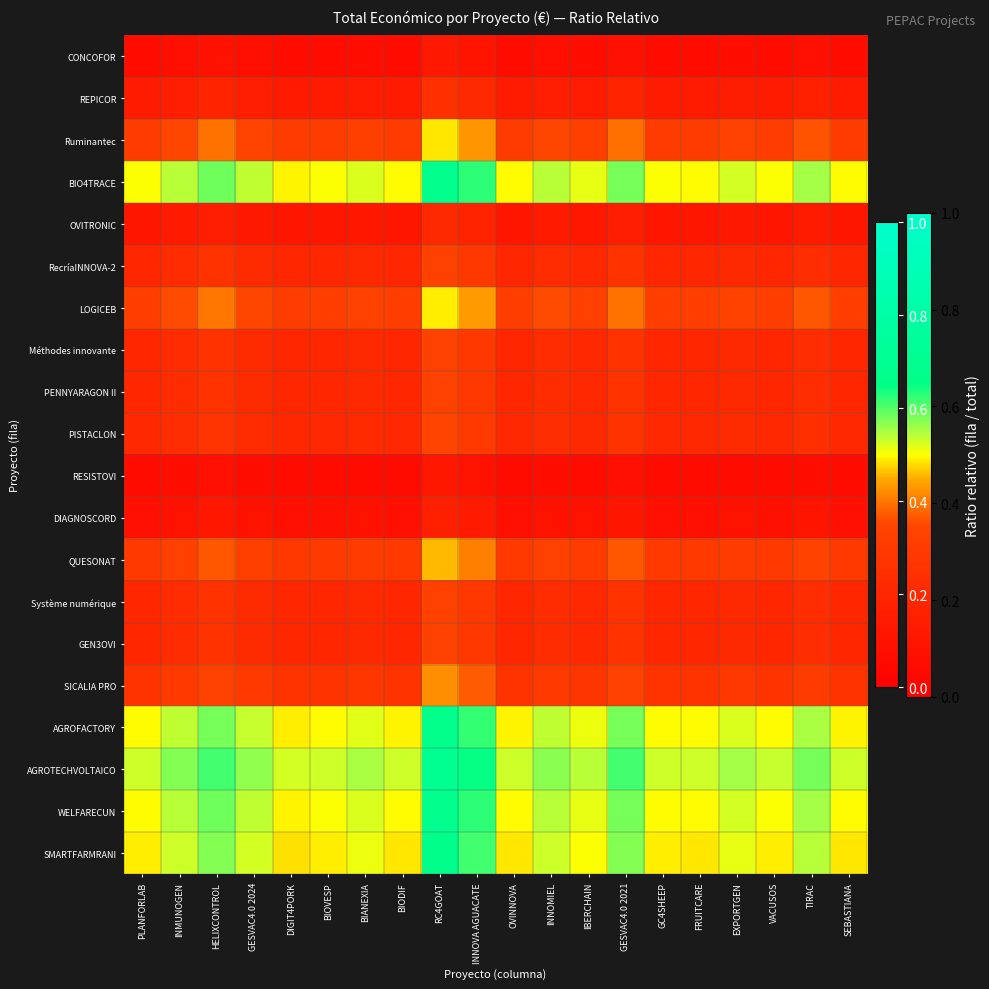

At which category does the chart reach its minimum across all series?

DIGIT4PORK